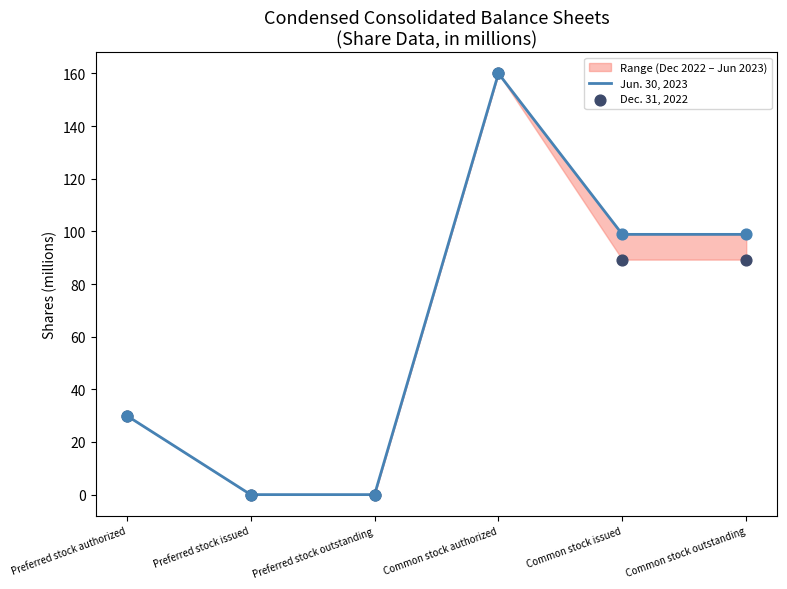

The value of Jun. 30, 2023 at Preferred stock authorized is 45.0. True or false?

False